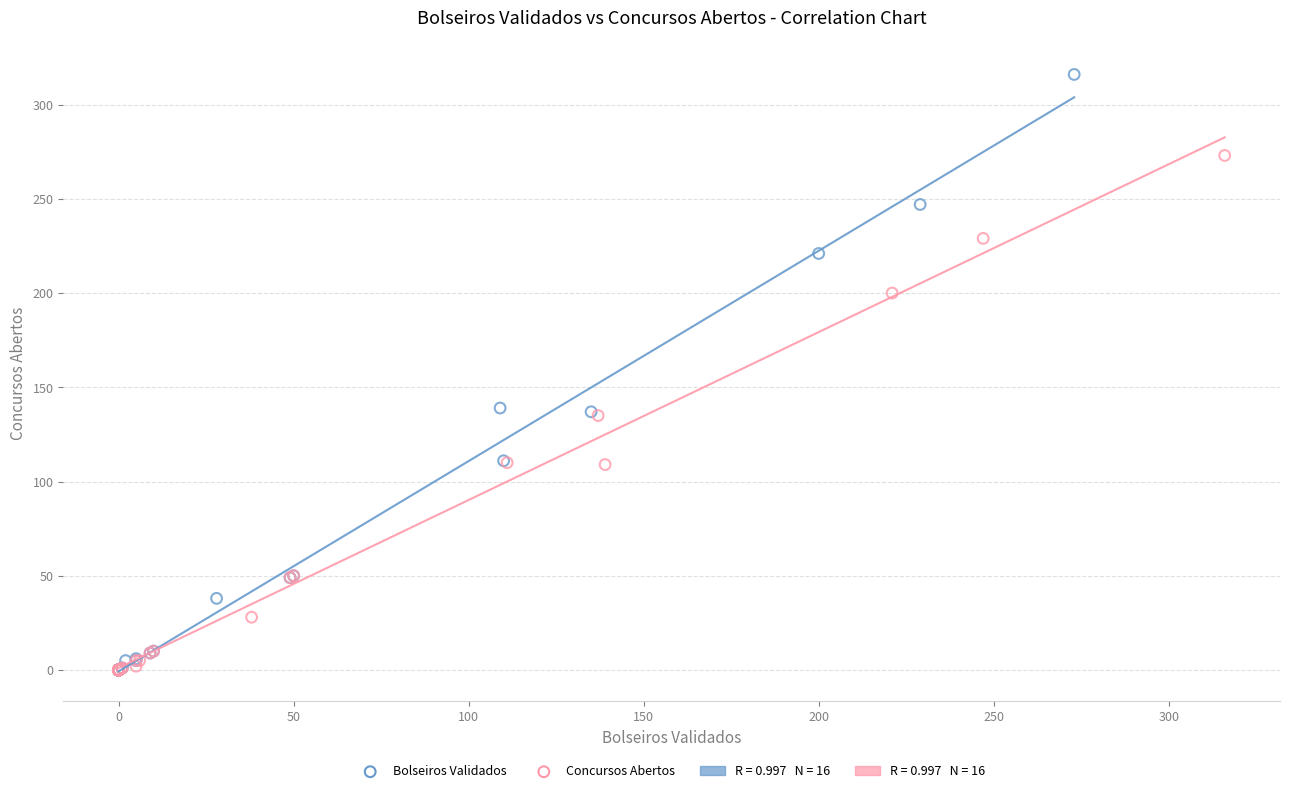

Which series contains the highest Y value?

Bolseiros Validados